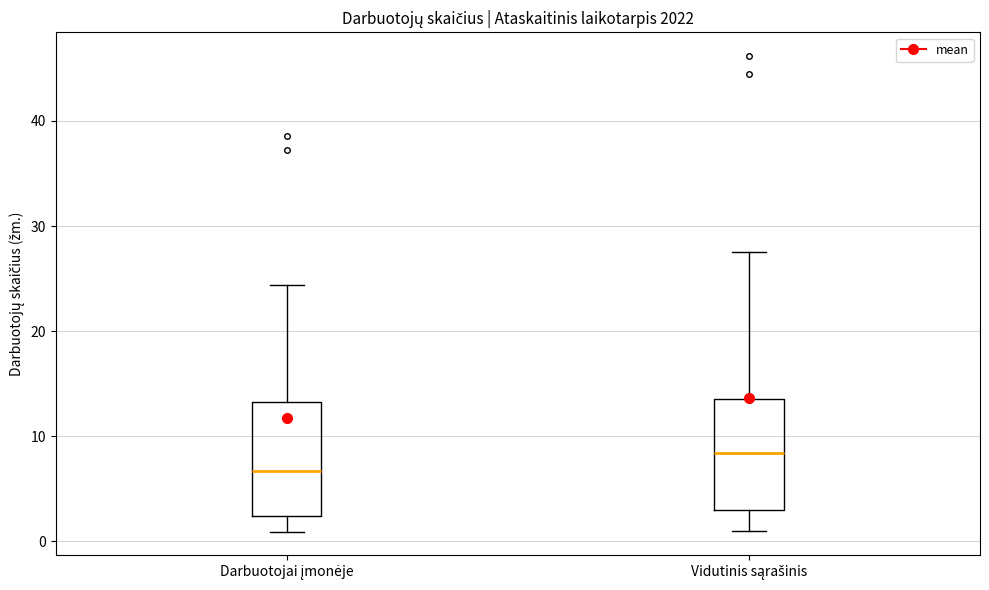

Where is the upper edge of the box for Darbuotojai įmonėje on the y-axis? The values are not printed on the chart, so give them approximately, as read against the axis.

13